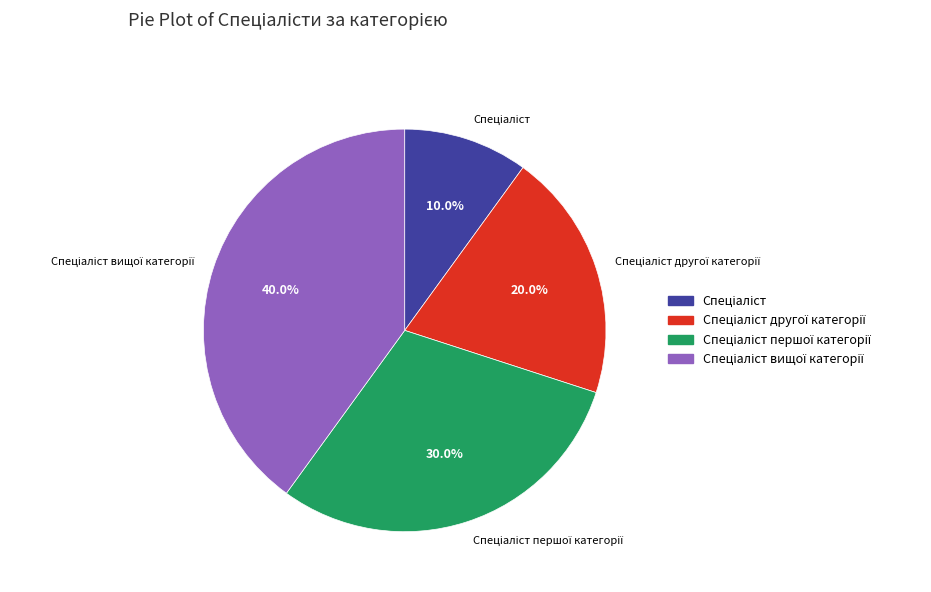

Is there a majority slice in this chart?

No